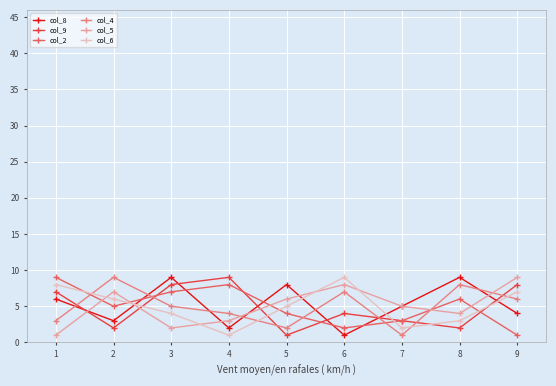

List the labels in order of col_2 value, largest first.

1, 4, 3, 8, 2, 5, 7, 6, 9